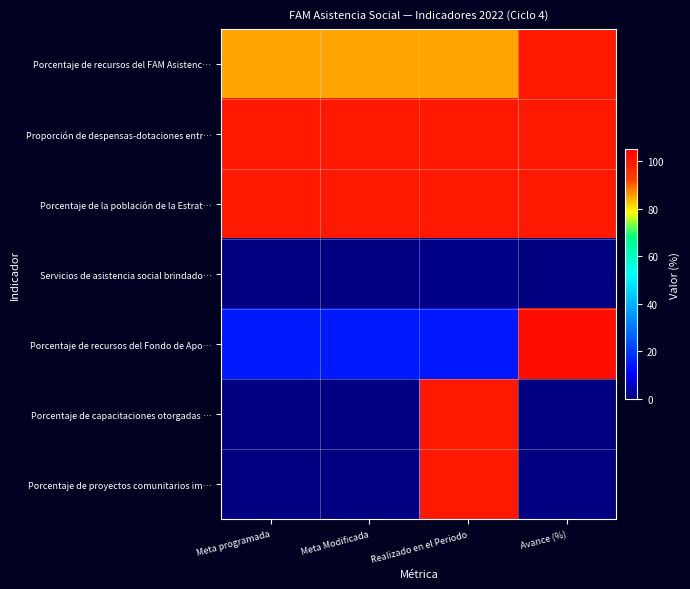

What is the spread (max minus min) of values at Meta programada?

100.0